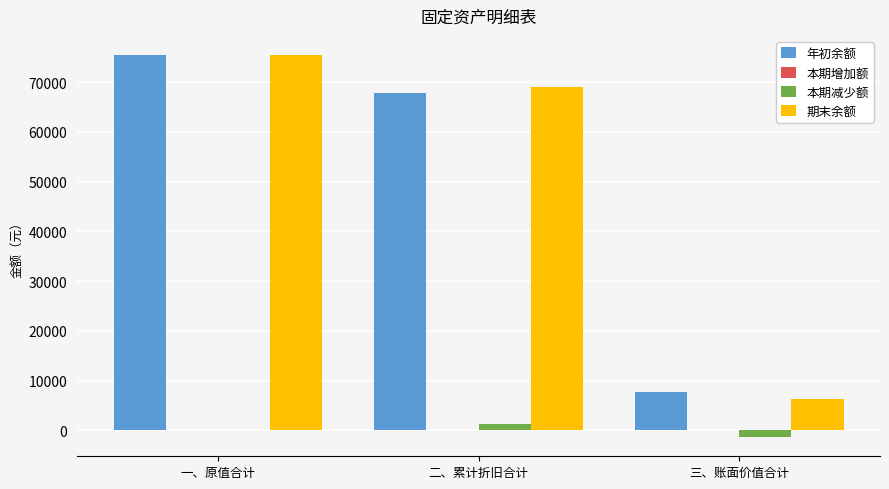

How many groups of bars are there?

3